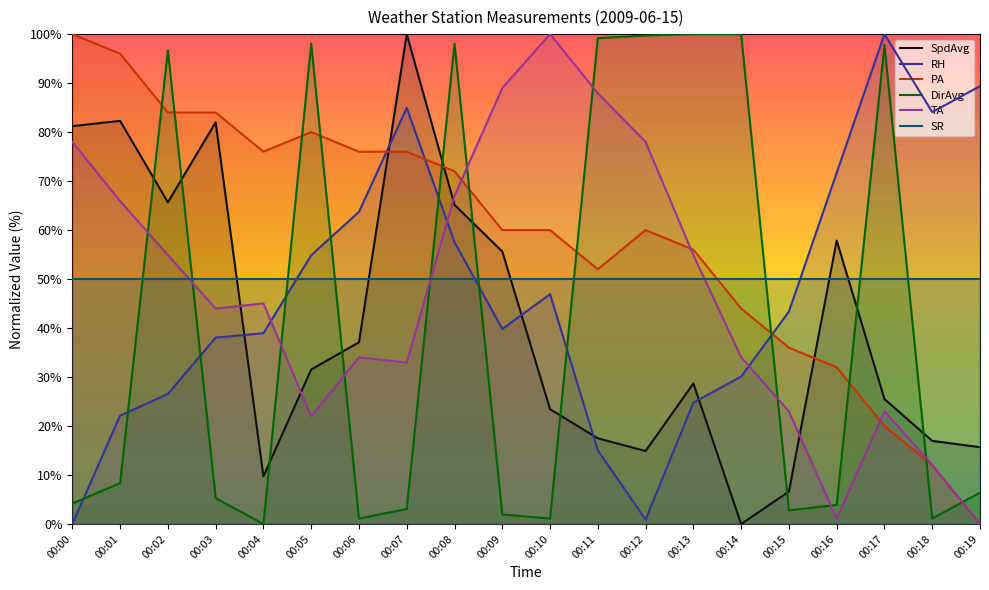

What are all the series names shown in the legend?

SpdAvg, RH, PA, DirAvg, TA, SR